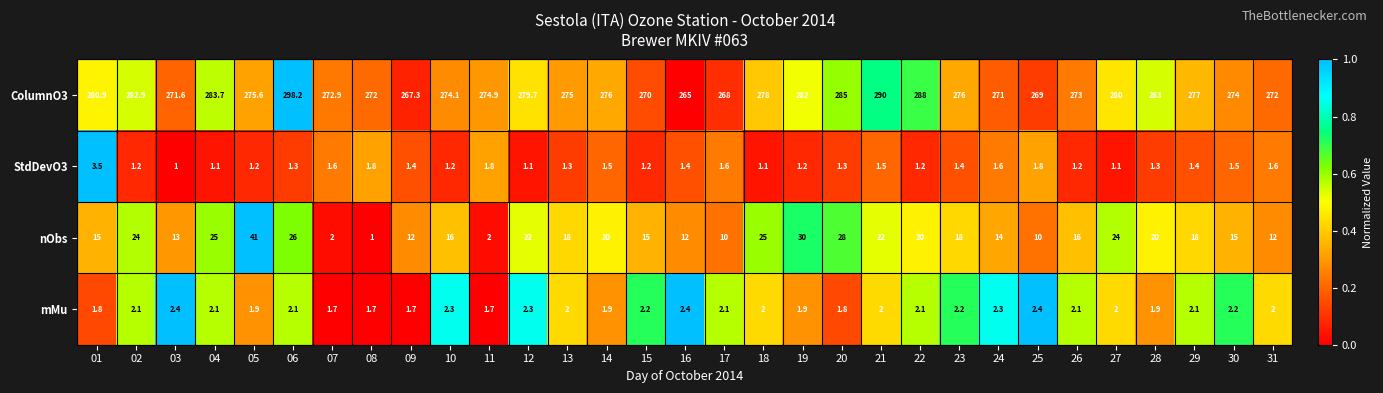

What is the highest value of the ColumnO3 series?

298.2